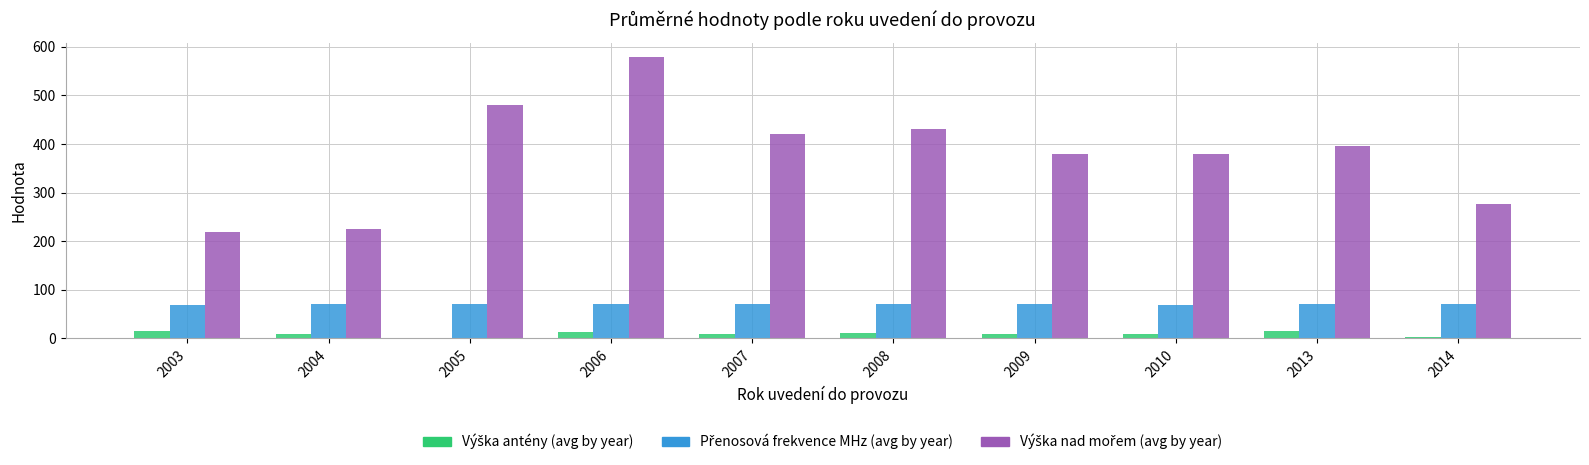

What is the greatest value displayed?

580.0